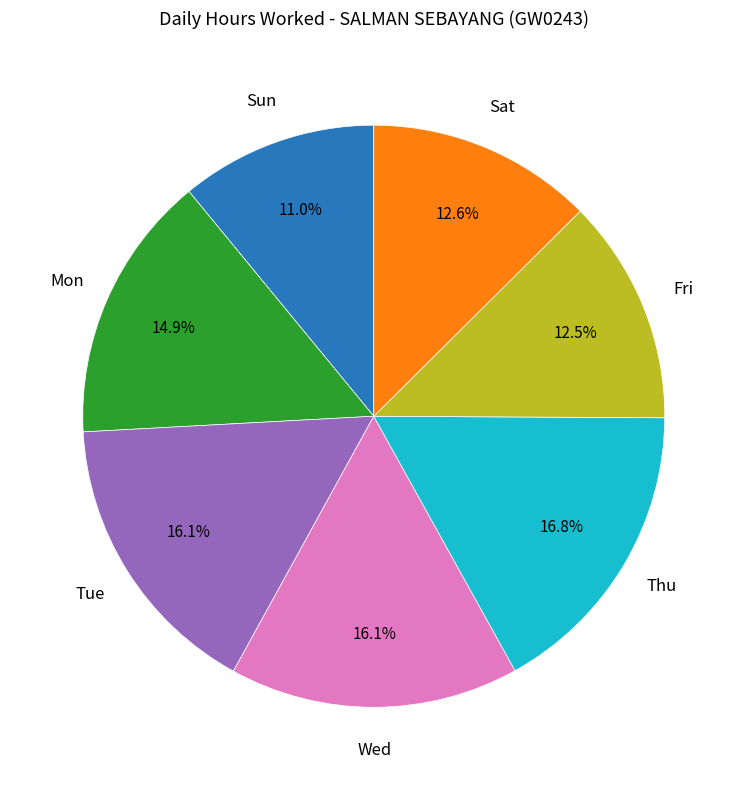

Is there a majority slice in this chart?

No